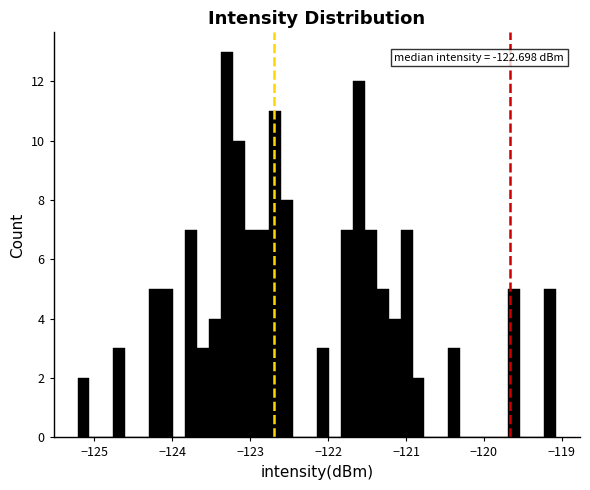

Around what value on the x-axis is the tallest bar? Give the approximate position of its centre, as read against the axis.

-123.3